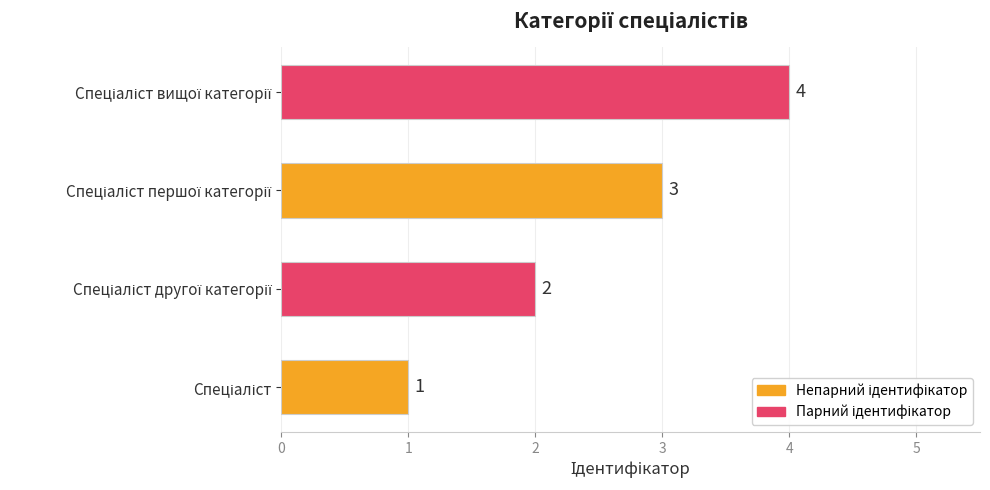

What is the difference between the maximum and minimum values?

3